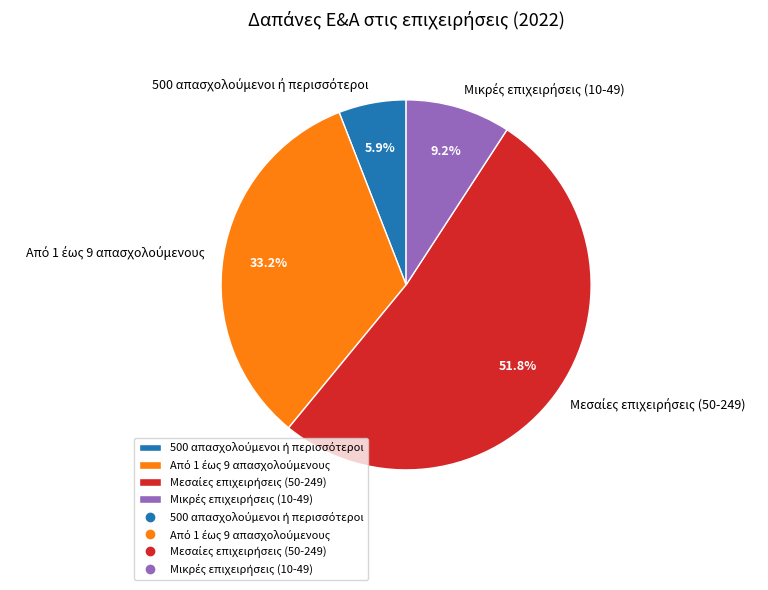

Is there a majority slice in this chart?

Yes